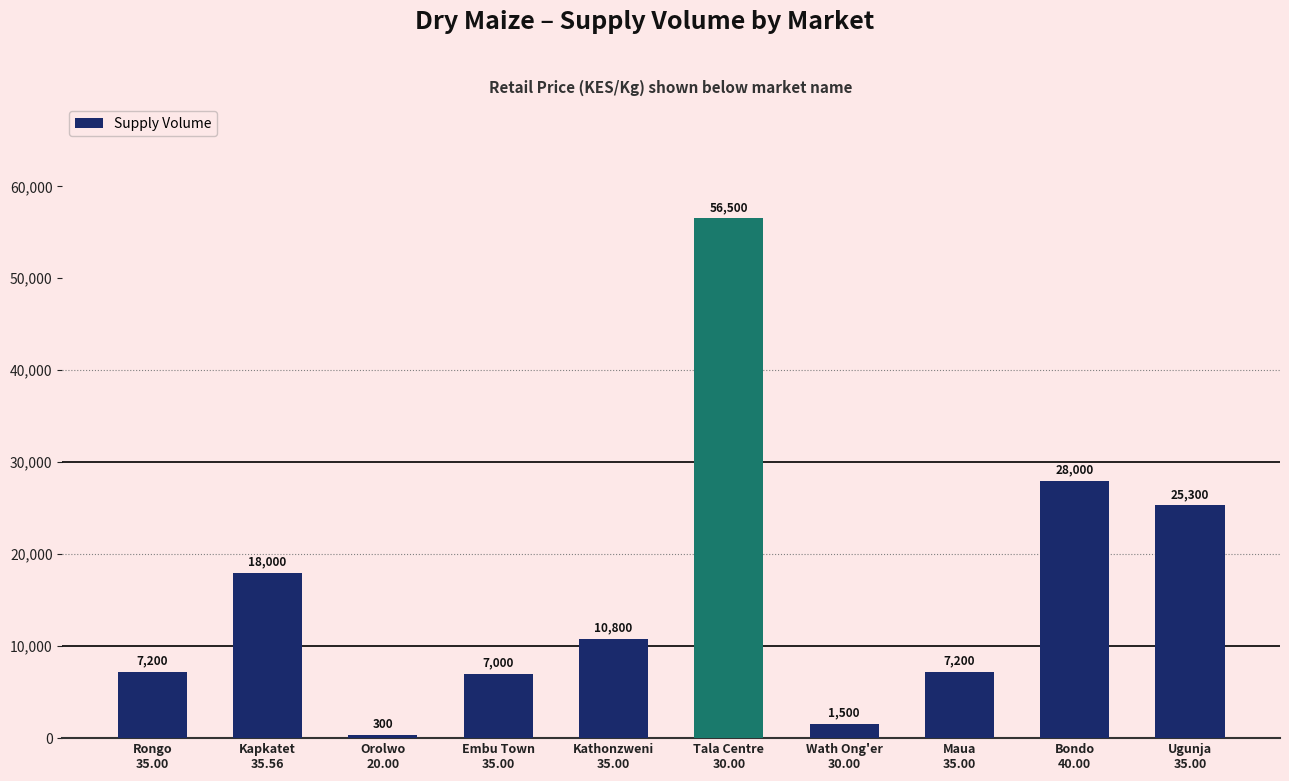

What is the change in value from Orolwo
20.00 to Embu Town
35.00?

+6700